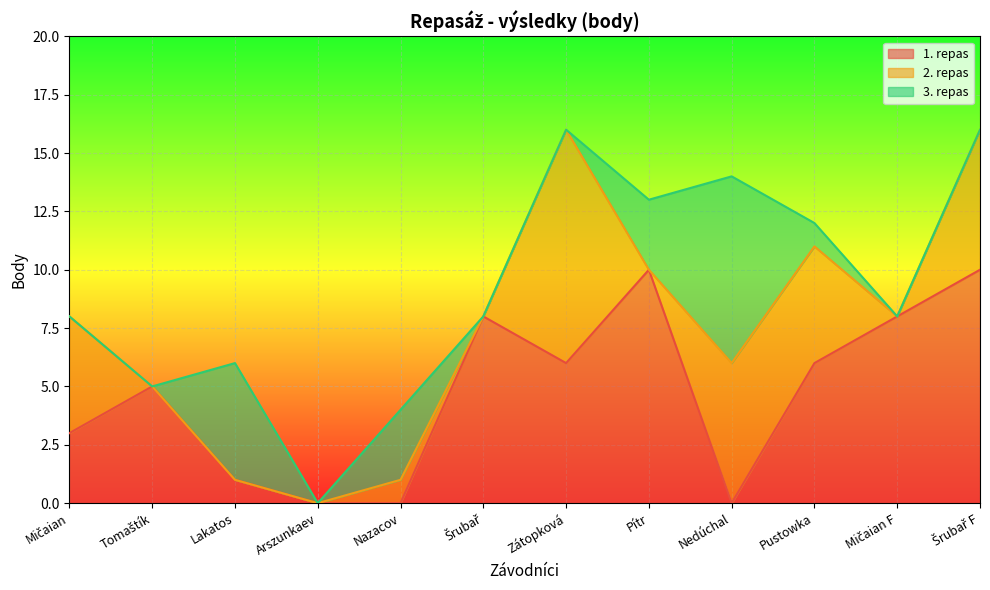

Reading left to right, extract all data points from this chart.

1. repas: Mičaian=3	Tomaštík=5	Lakatos=1	Arszunkaev=0	Nazacov=0	Šrubař=8	Zátopková=6	Pítr=10	Nedúchal=0	Pustowka=6	Mičaian F=8	Šrubař F=10
2. repas: Mičaian=5	Tomaštík=0	Lakatos=0	Arszunkaev=0	Nazacov=1	Šrubař=0	Zátopková=10	Pítr=0	Nedúchal=6	Pustowka=5	Mičaian F=0	Šrubař F=6
3. repas: Mičaian=0	Tomaštík=0	Lakatos=5	Arszunkaev=0	Nazacov=3	Šrubař=0	Zátopková=0	Pítr=3	Nedúchal=8	Pustowka=1	Mičaian F=0	Šrubař F=0